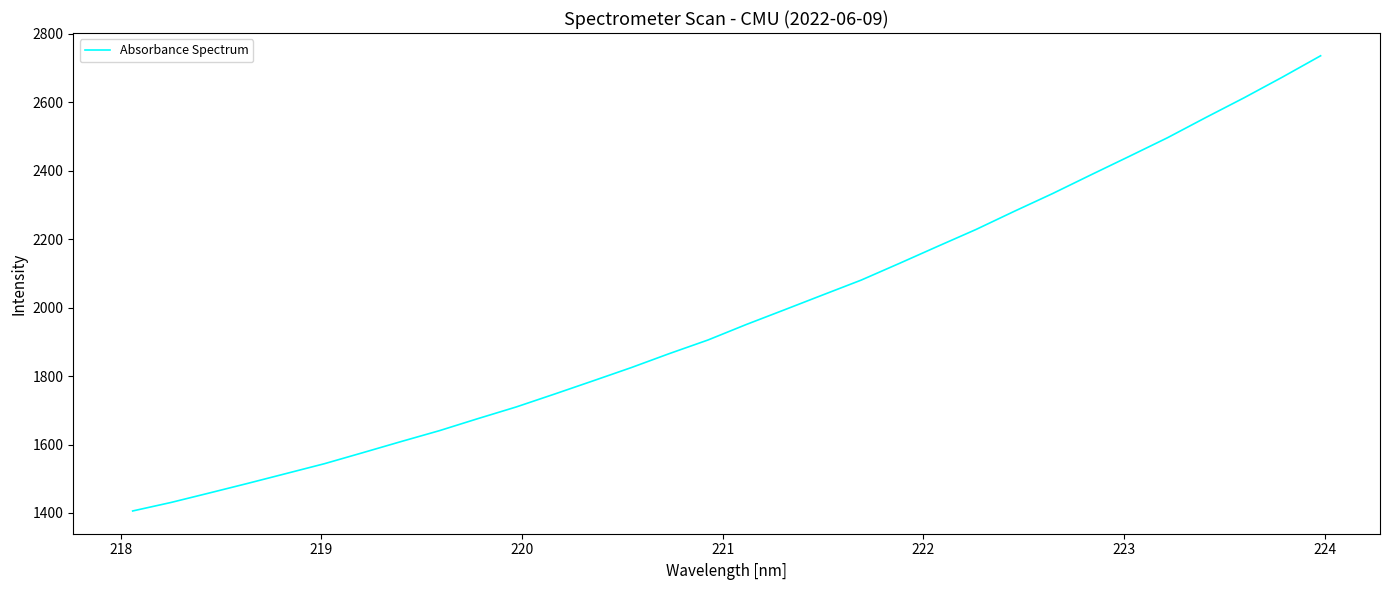

What is the maximum value shown in the chart?

2736.1